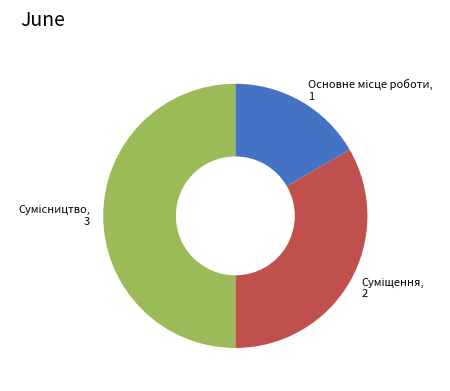

How many segments does this pie chart have?

3